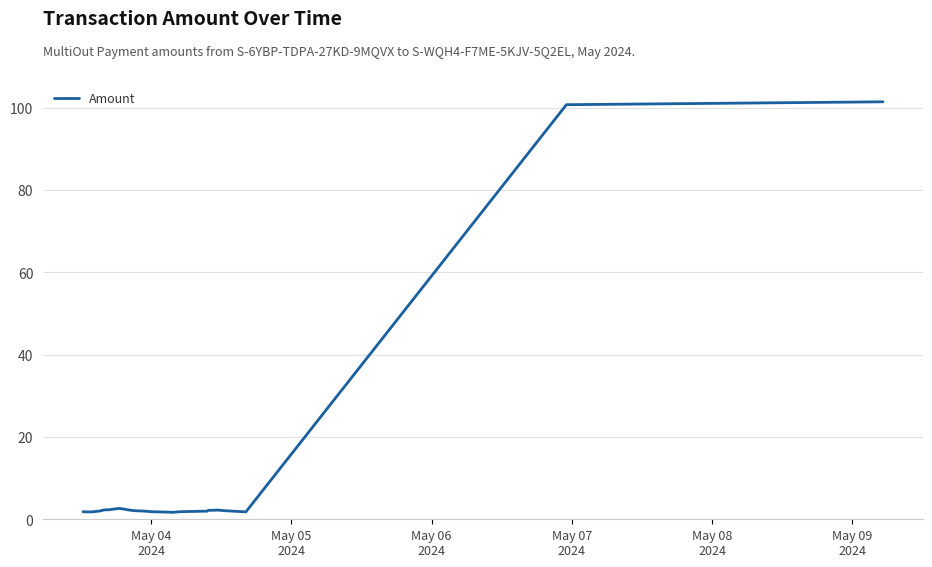

What is the difference between the maximum and minimum values?

99.7